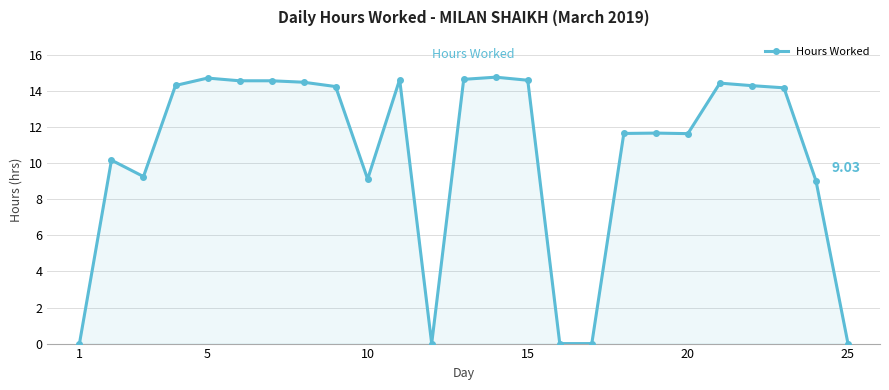

What is the difference between the maximum and minimum values?

14.8